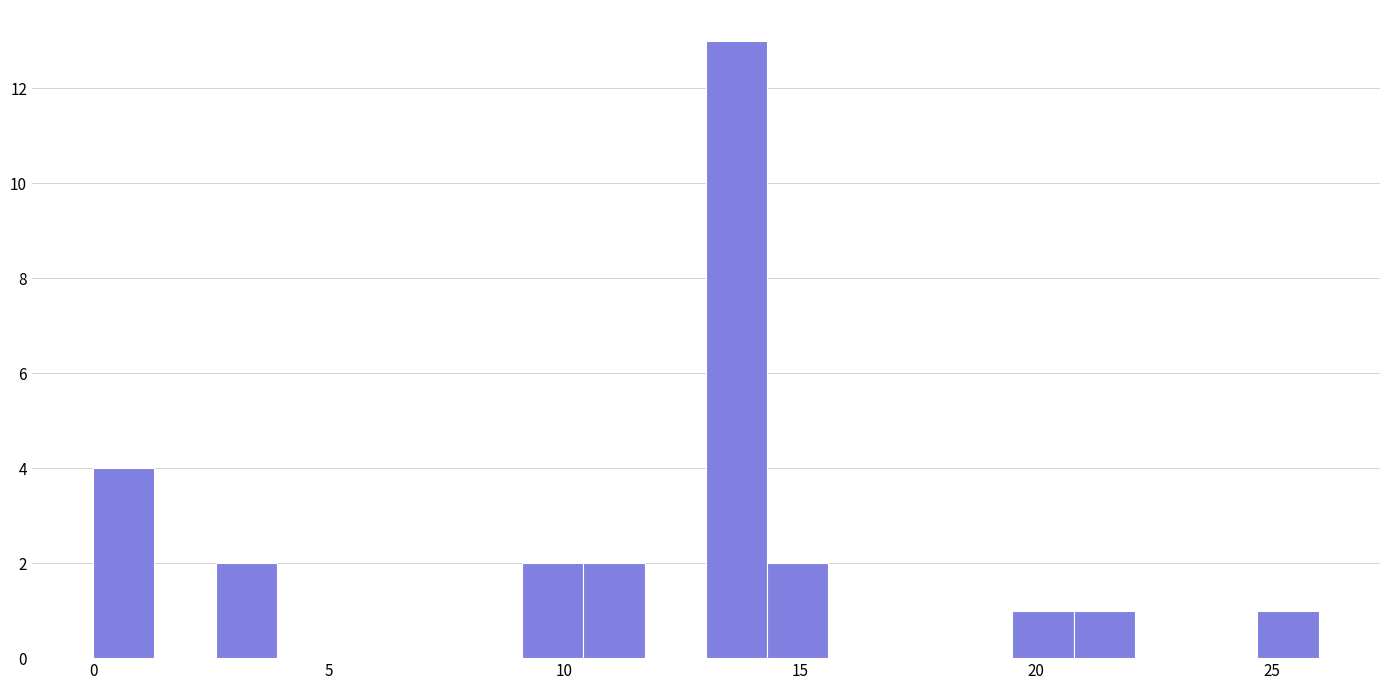

Around what value on the x-axis is the tallest bar? Give the approximate position of its centre, as read against the axis.

13.5